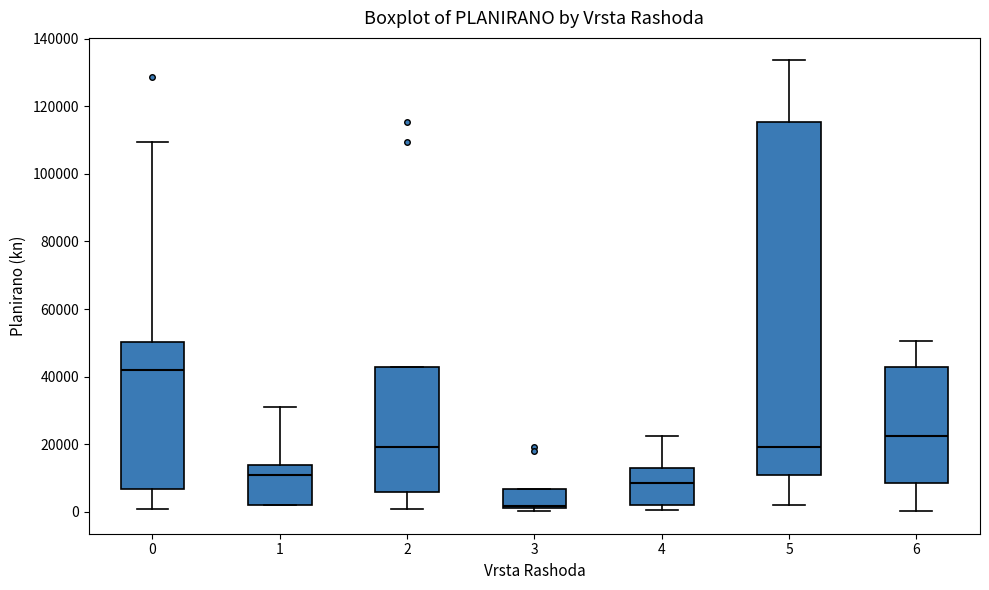

Which box's median line is the lowest?

3